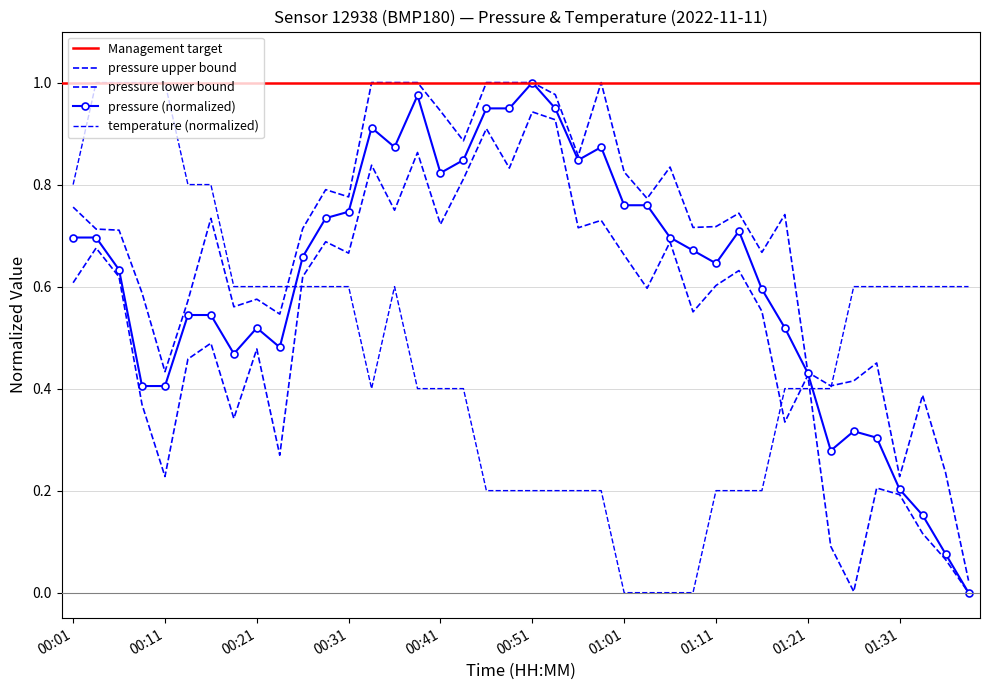

The pressure series shows 0.5 at 00:18. True or false?

True